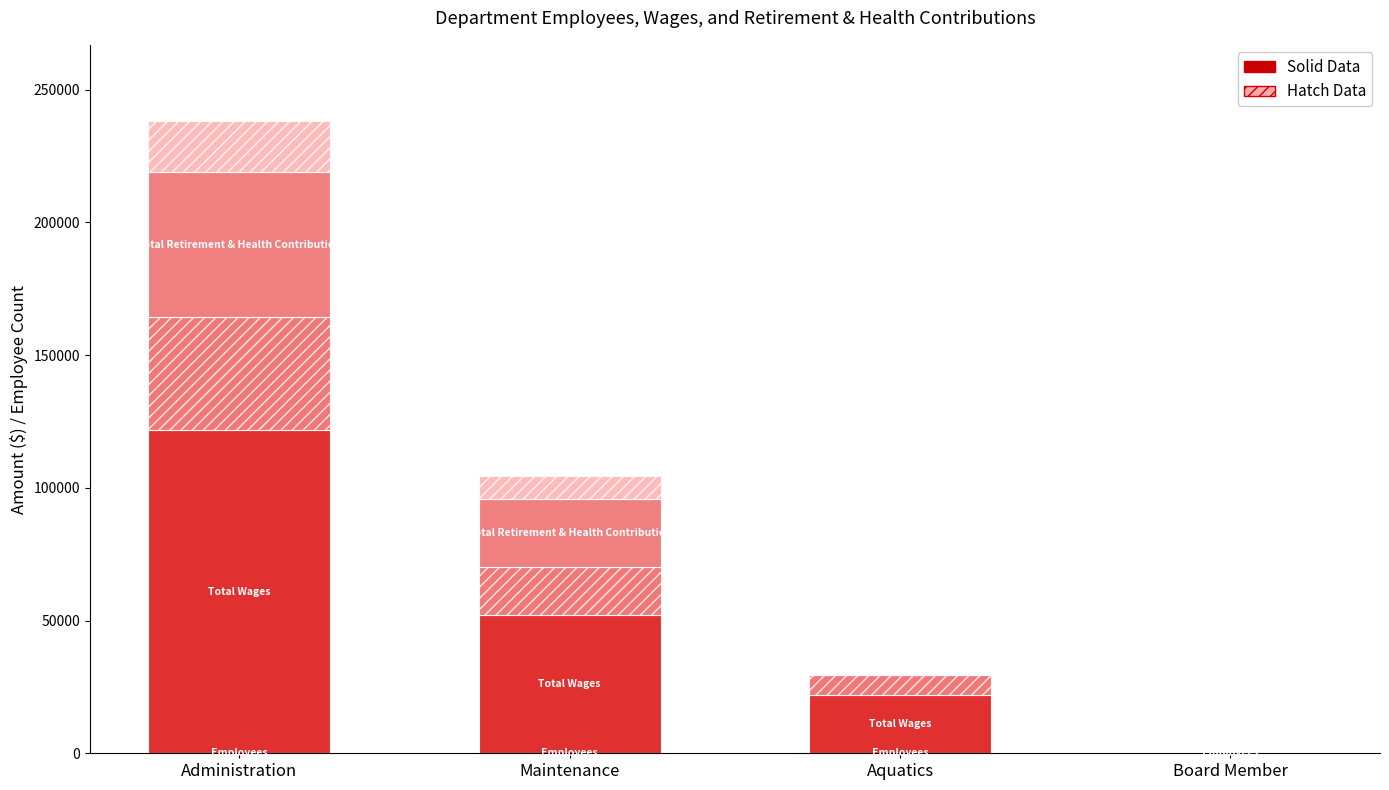

What is the smallest value displayed?

3